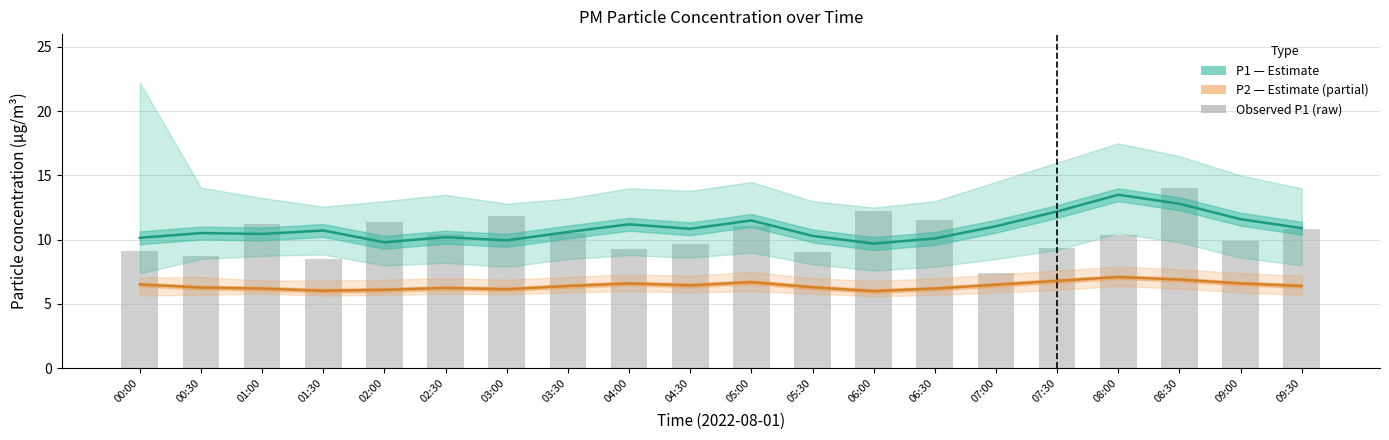

What is the difference between the Observed P1 (raw) values at 07:00 and 03:30?

3.1